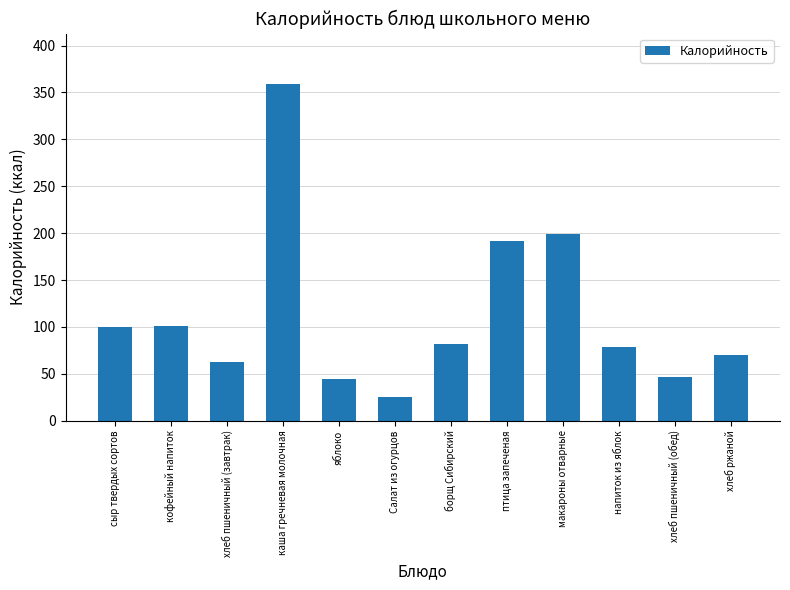

What is the smallest value displayed?

25.6